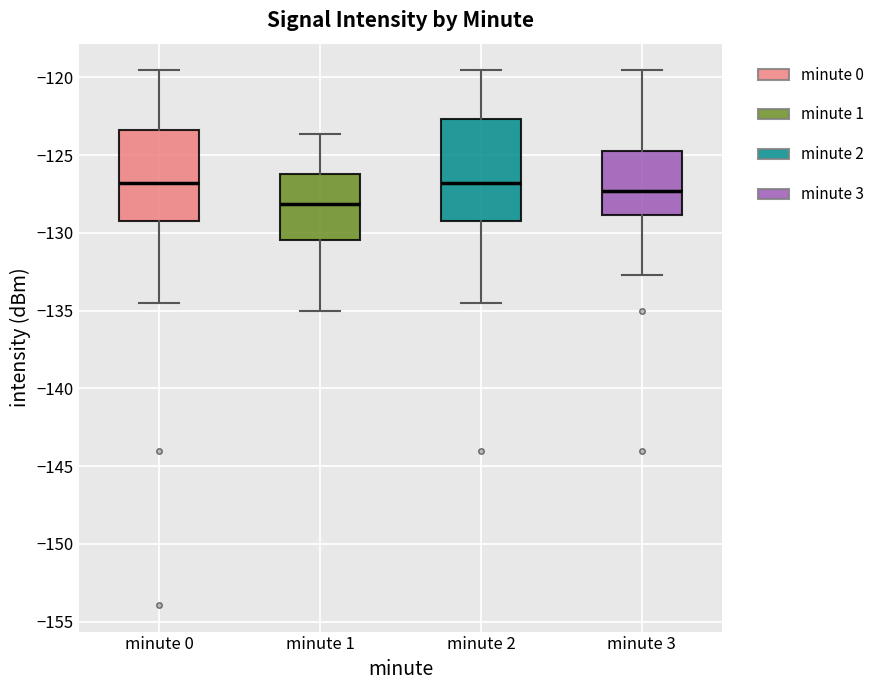

Which box is the tallest, from its lower edge to its upper edge?

minute 2